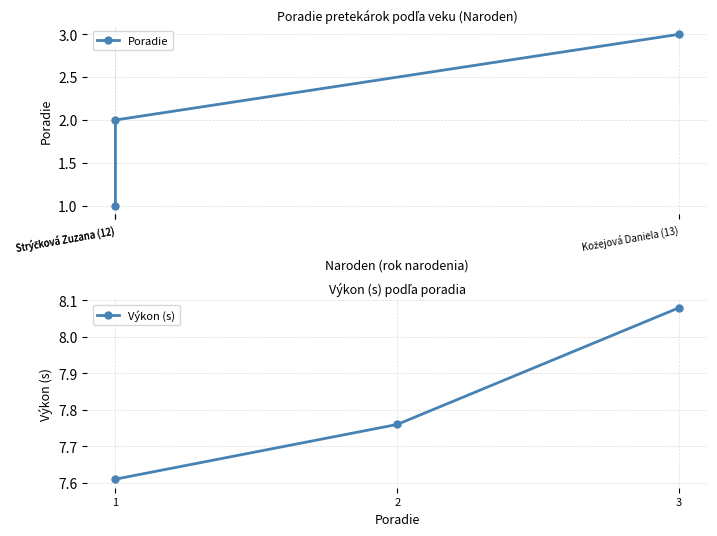

Count the Výkon (s) values in the range 7 to 8.

2